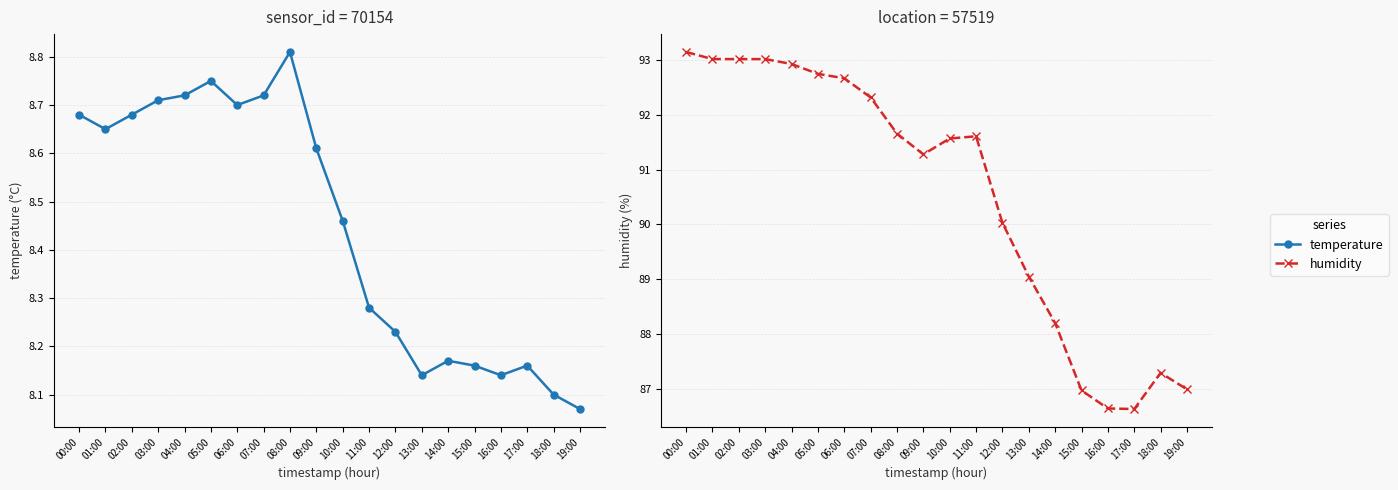

Rank the series by their average value, from lowest to highest.

temperature, humidity